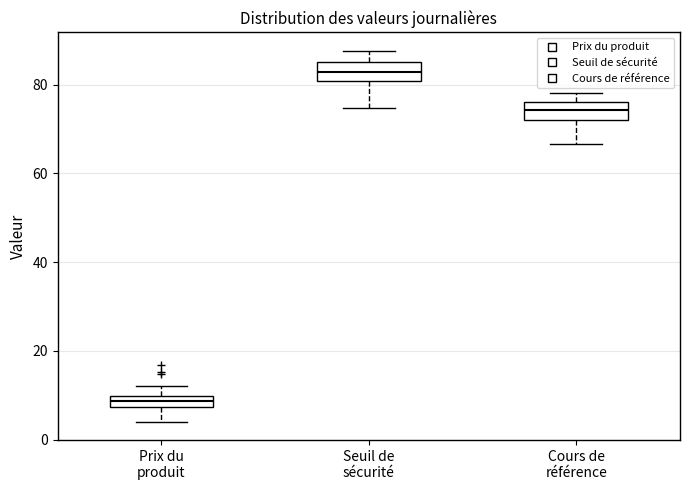

Where does the upper whisker of the box for Prix du produit end on the y-axis? The values are not printed on the chart, so give them approximately, as read against the axis.

12